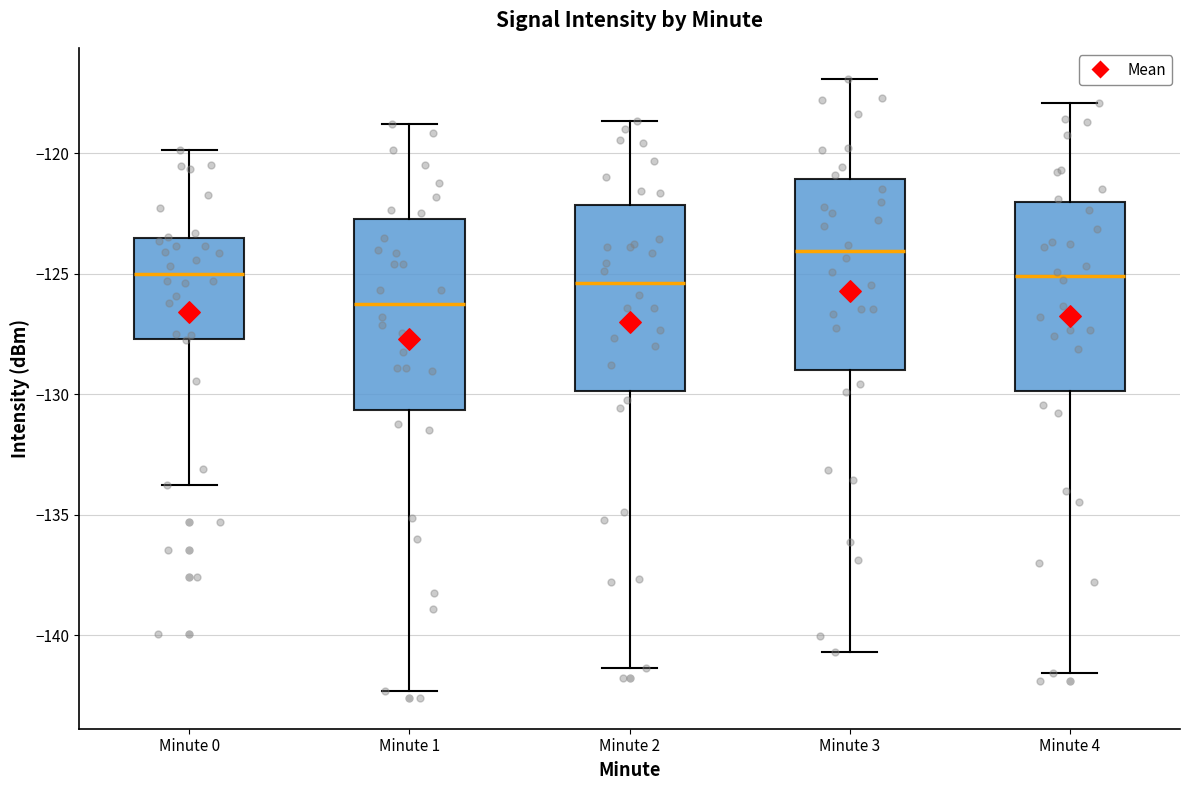

Where is the upper edge of the box for Minute 2 on the y-axis? The values are not printed on the chart, so give them approximately, as read against the axis.

-122.0